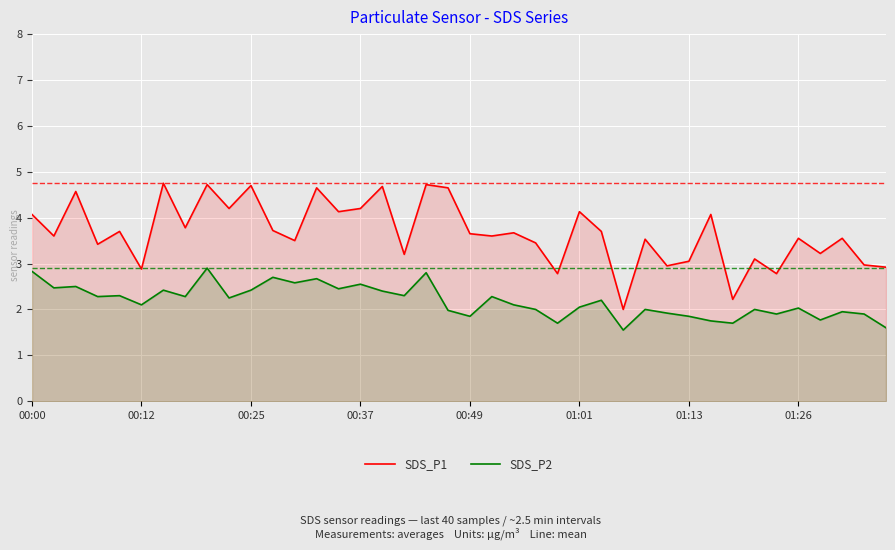

At 31, list the series in order from largest to smallest.

SDS_P1, SDS_P2